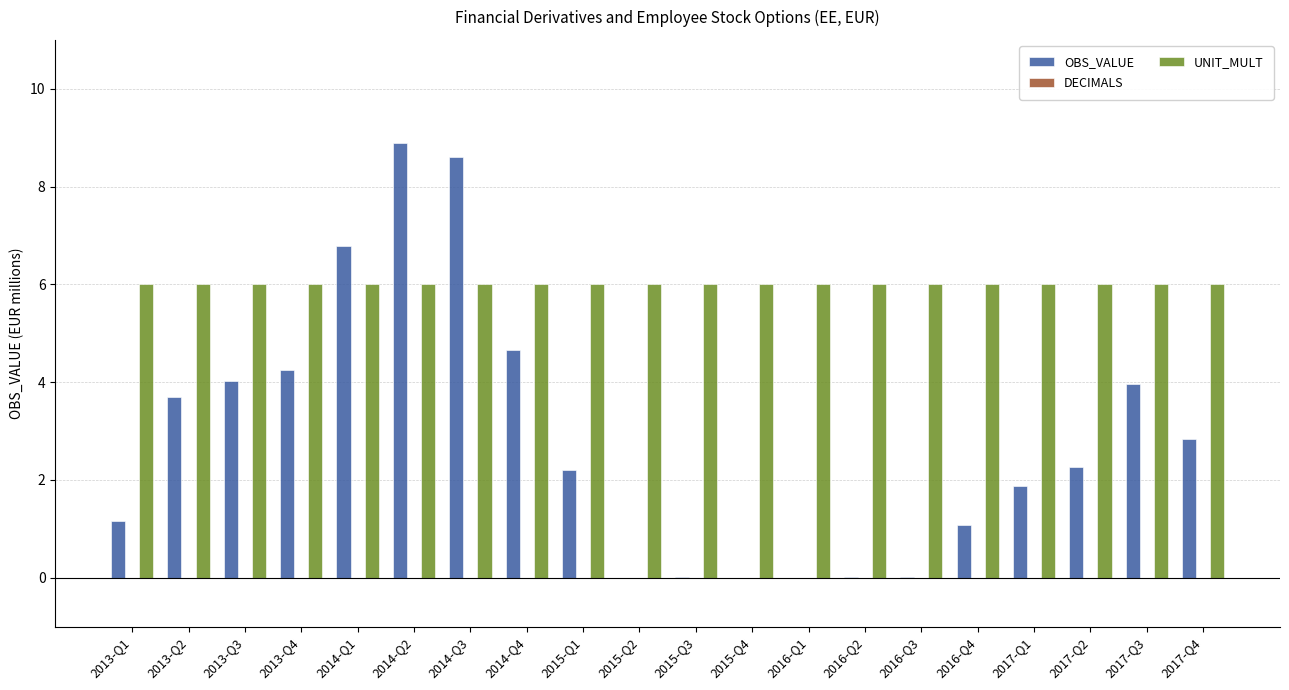

What is the total value across all series at 2015-Q2?

6.0